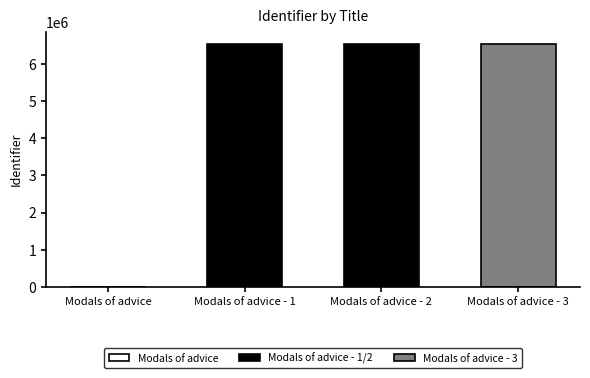

What is the maximum value shown in the chart?

6536471